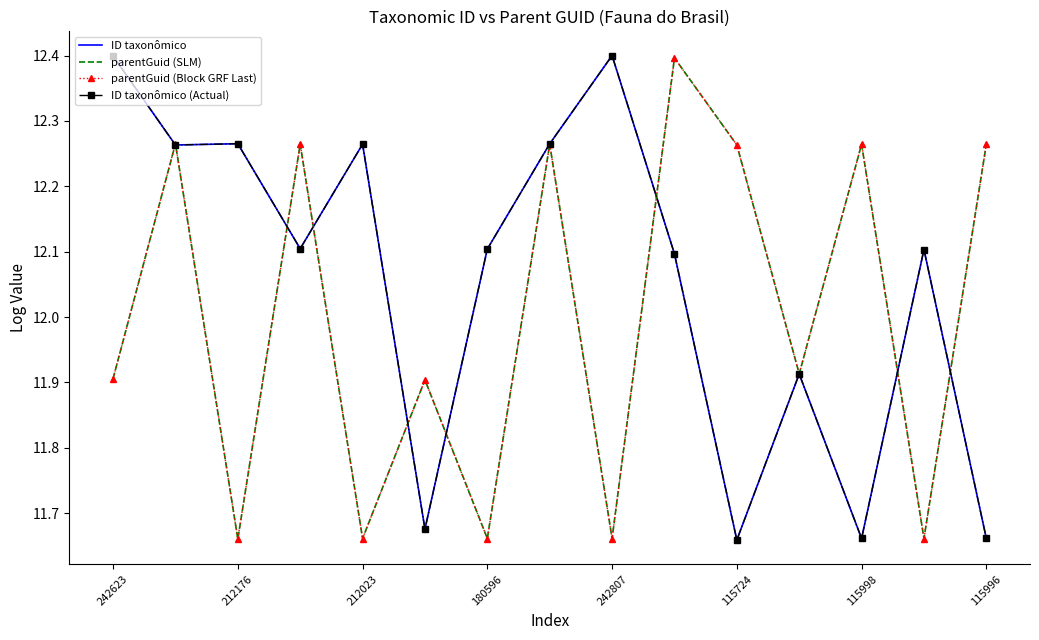

What are all the series names shown in the legend?

ID taxonômico, parentGuid (SLM), parentGuid (Block GRF Last), ID taxonômico (Actual)